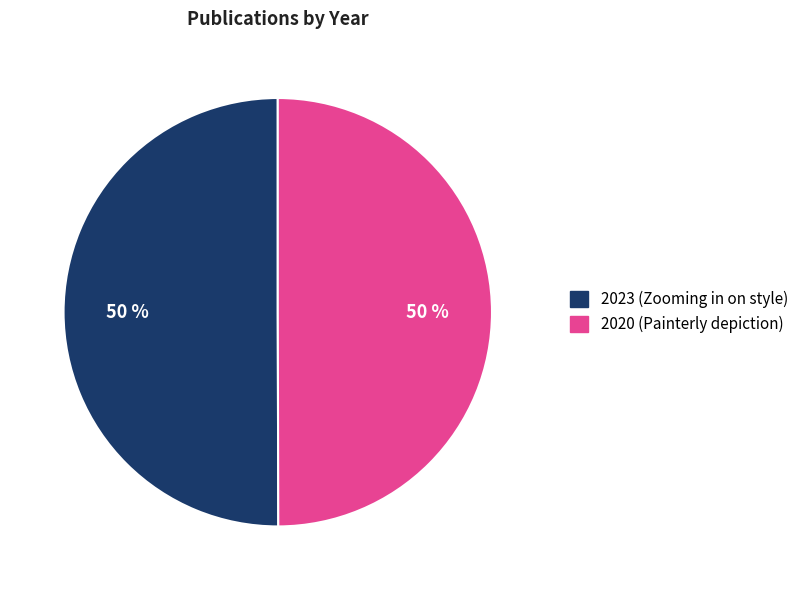

True or false: 2023 (Zooming in on style) accounts for 50% of the total.

True